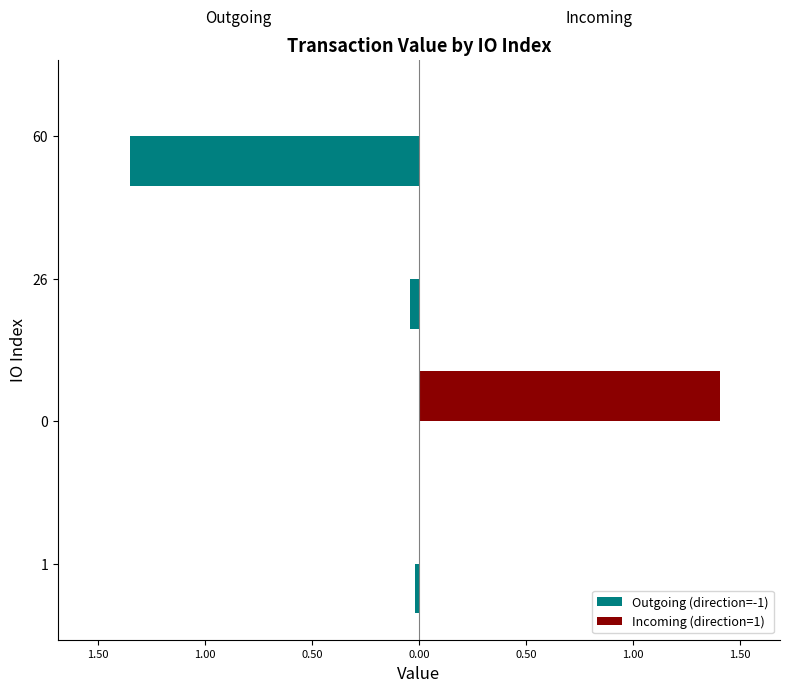

Which series has the widest spread of values?

Incoming (direction=1)